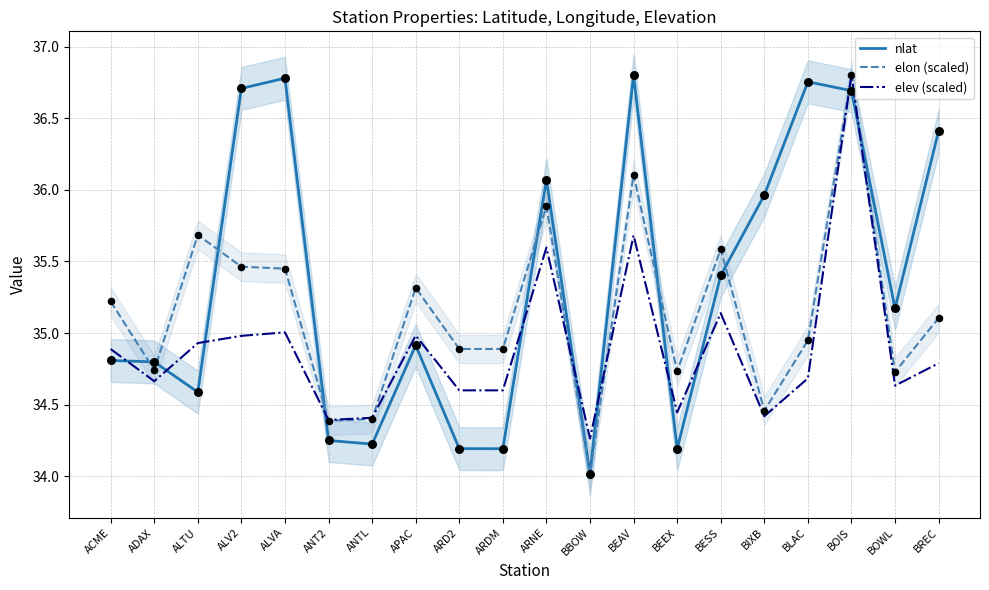

What are all the series names shown in the legend?

nlat, elon (scaled), elev (scaled)